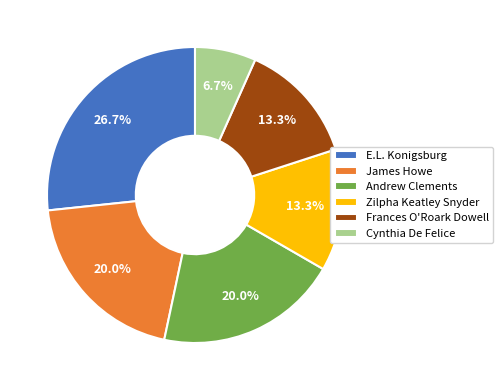

To the nearest percent, what is the average slice percentage?

17%